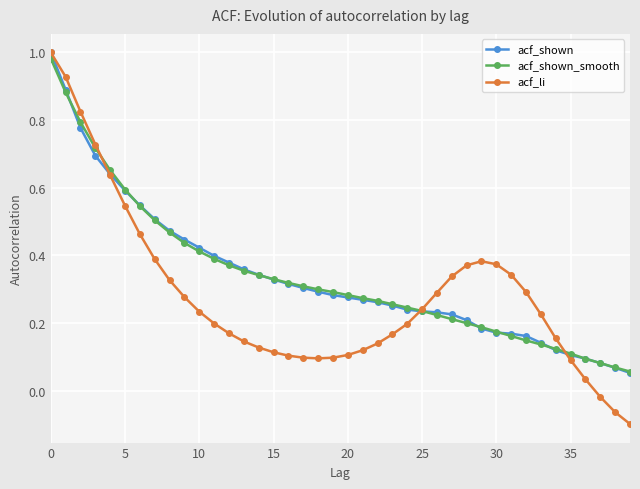

Which series has the largest range (max minus min)?

acf_li